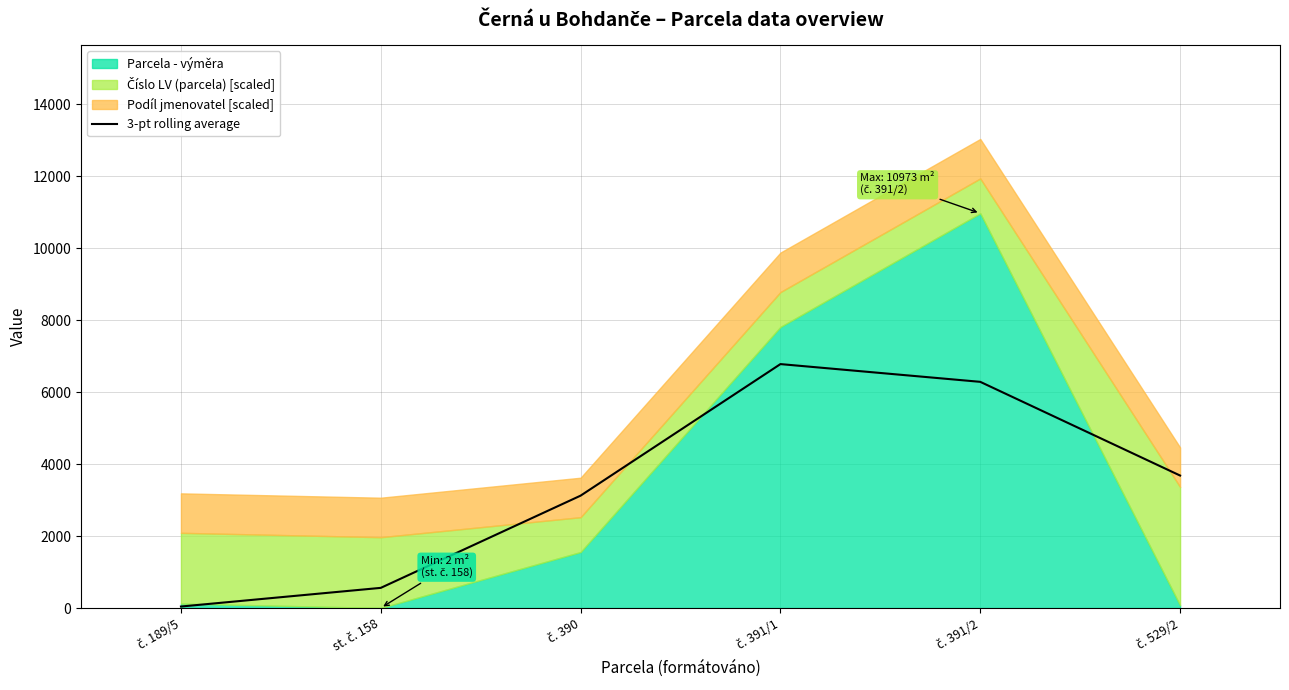

What is the change in value from č. 189/5 to st. č. 158?

+518.7